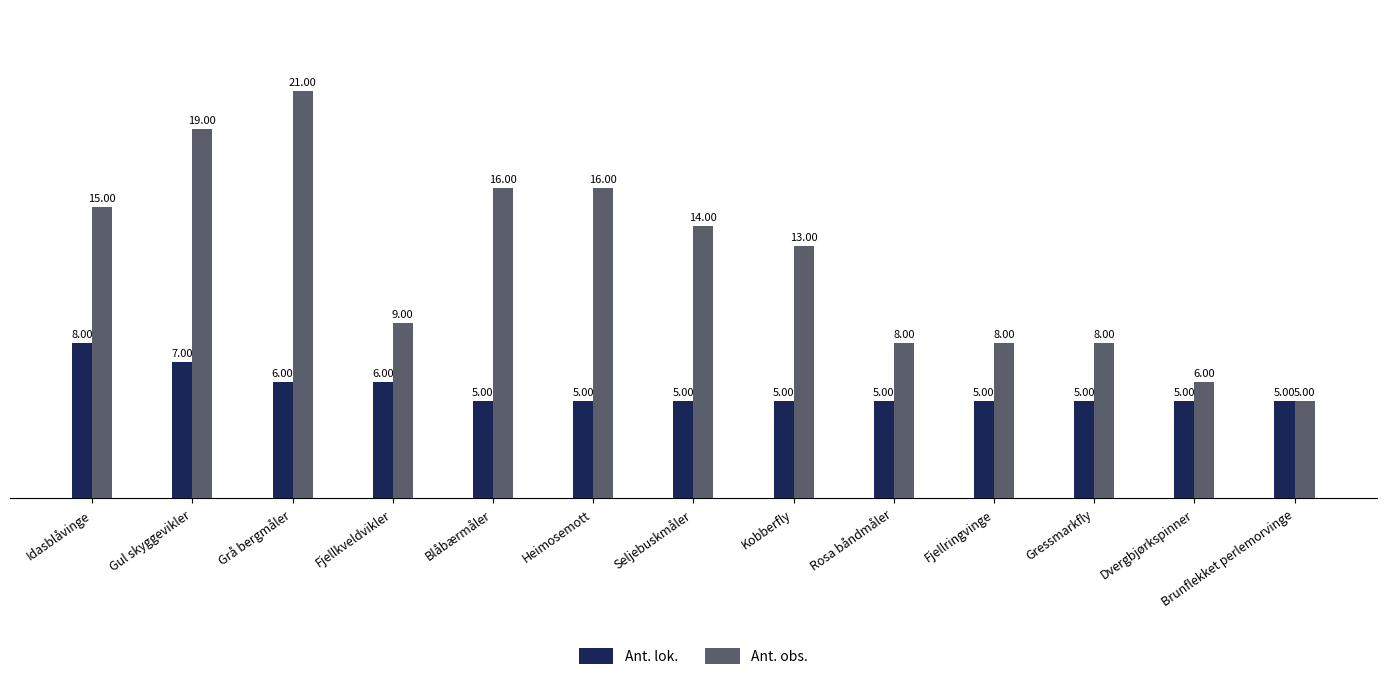

Between Fjellkveldvikler and Dvergbjørkspinner, which series saw the biggest shift?

Ant. obs.